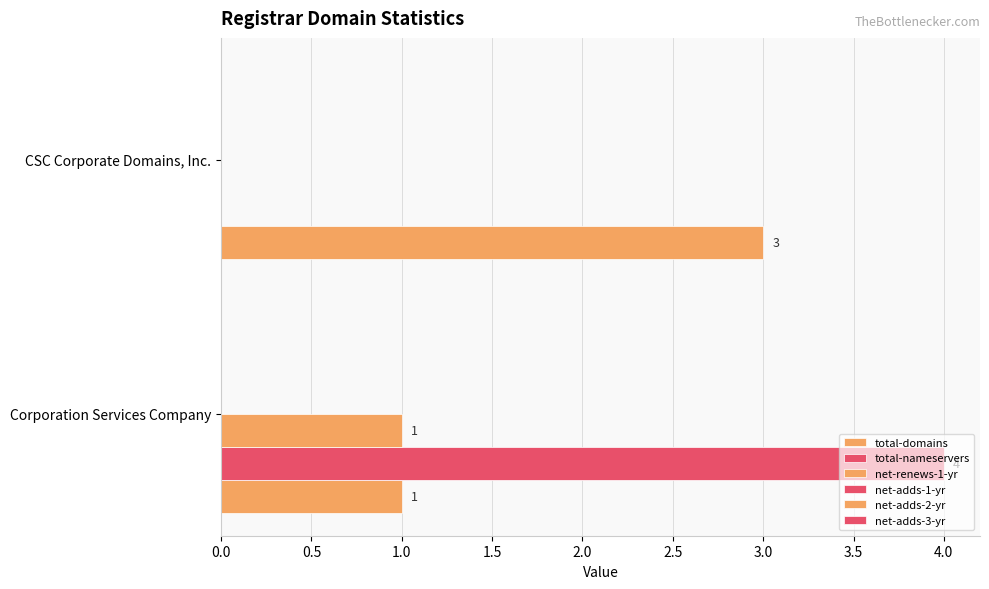

Count the number of categories in the chart.

2